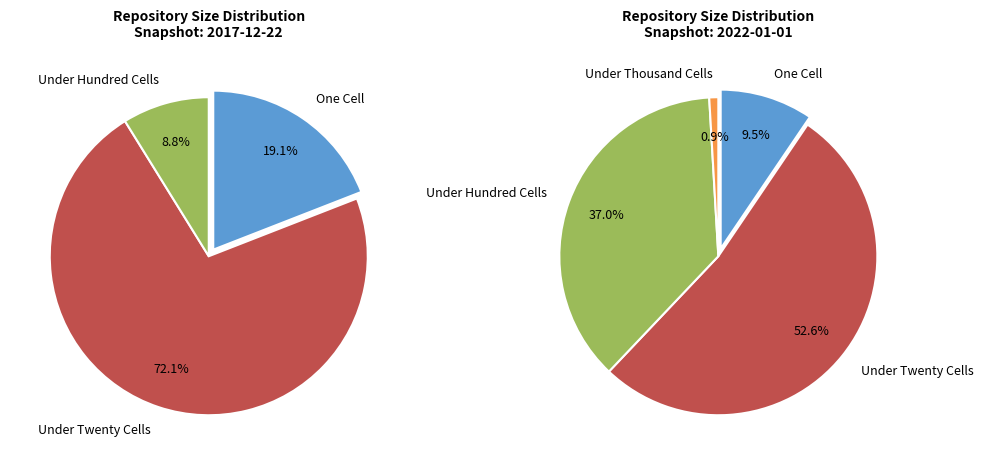

What is the smallest slice in the pie chart?

under_thousand_cells